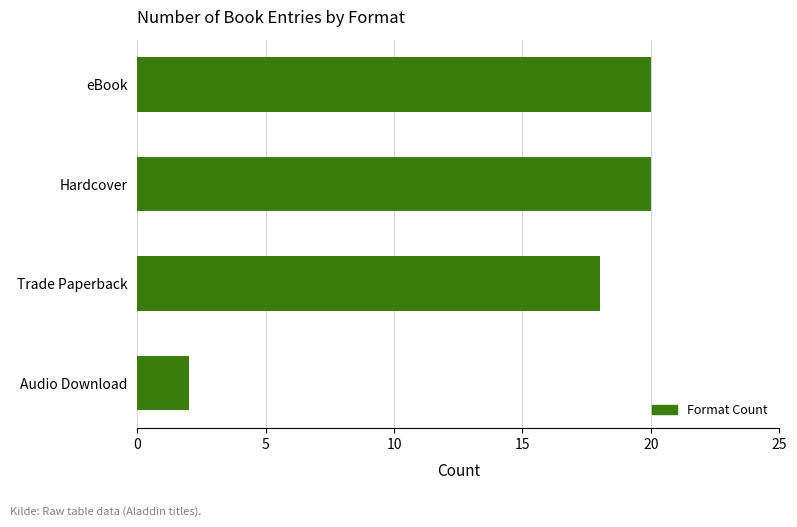

Where is the data nearest to the value 11?

Trade Paperback